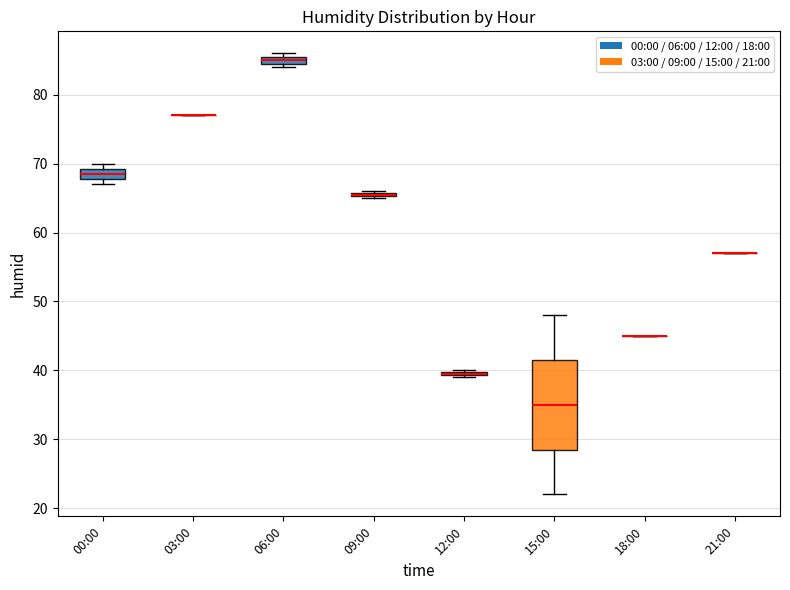

Which box is the tallest, from its lower edge to its upper edge?

15:00